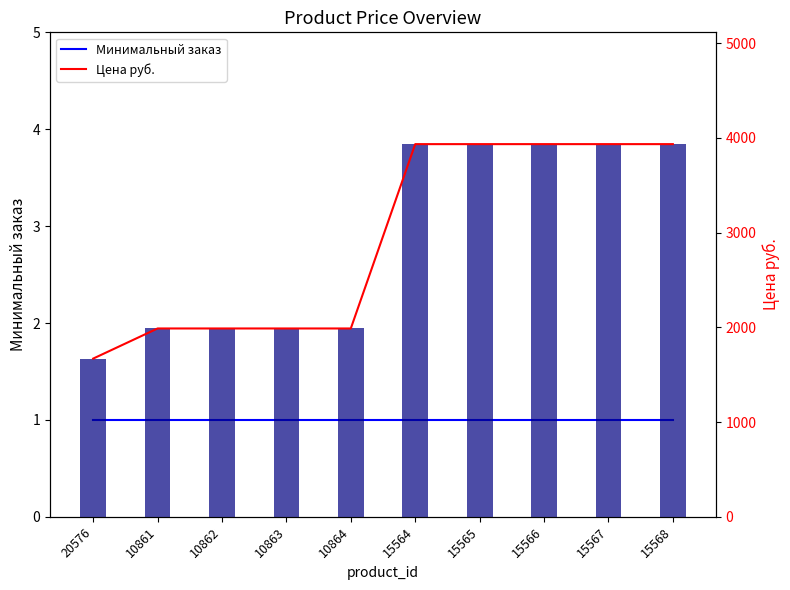

Rank the categories by Цена руб. value from highest to lowest.

15564, 15565, 15566, 15567, 15568, 10861, 10862, 10863, 10864, 20576